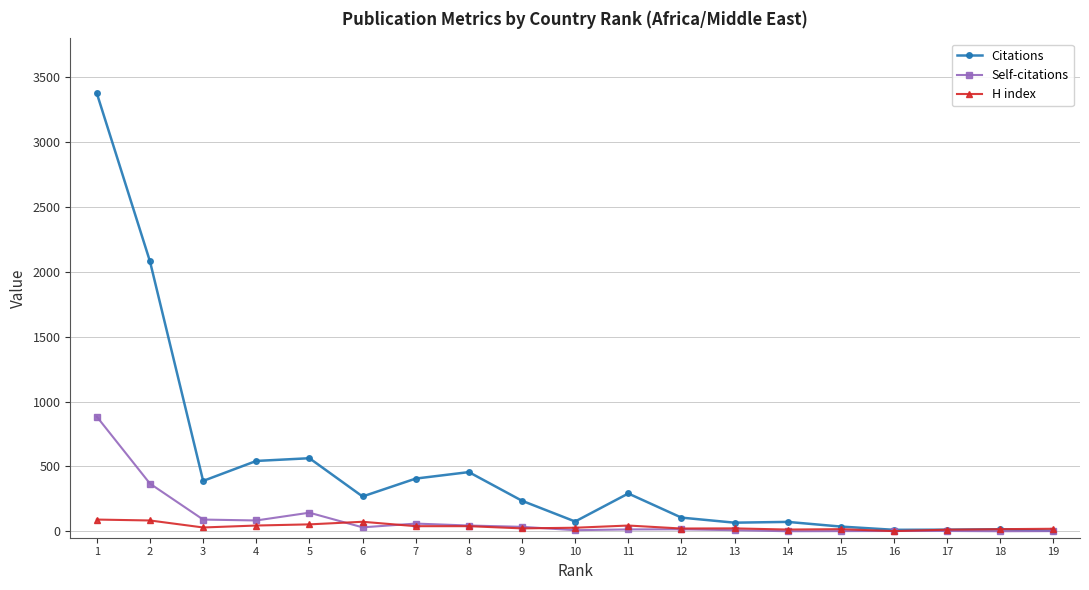

How many series are shown in this chart?

3